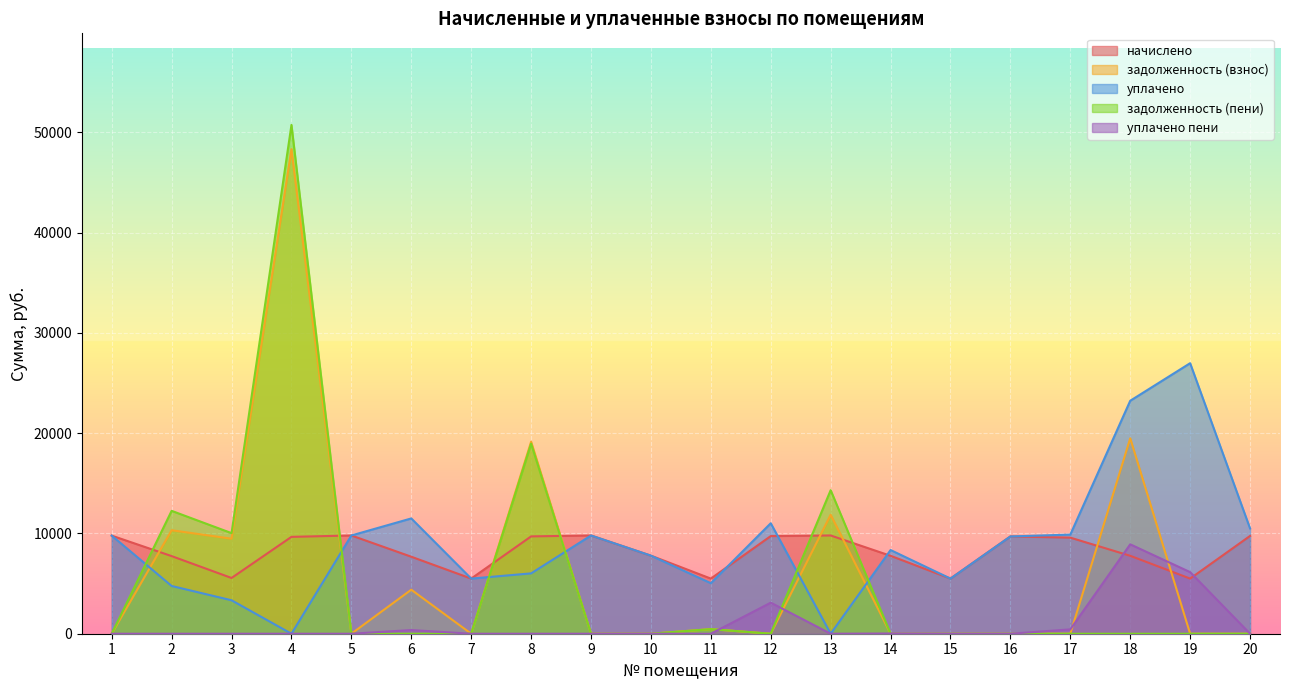

What are all the series names shown in the legend?

начислено, задолженность (взнос), уплачено, задолженность (пени), уплачено пени